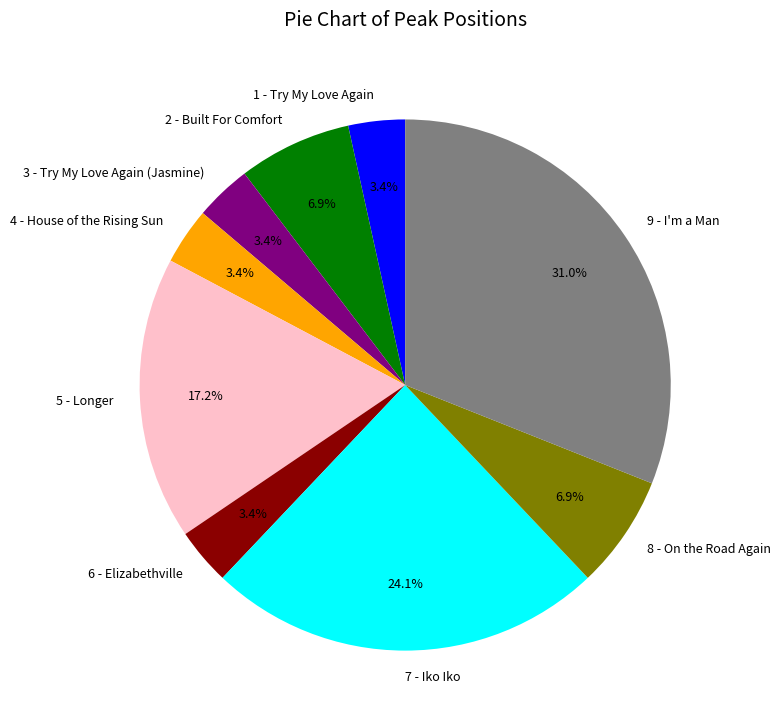

Combined, what portion of the pie is 1 - Try My Love Again and 8 - On the Road Again?

10.3%